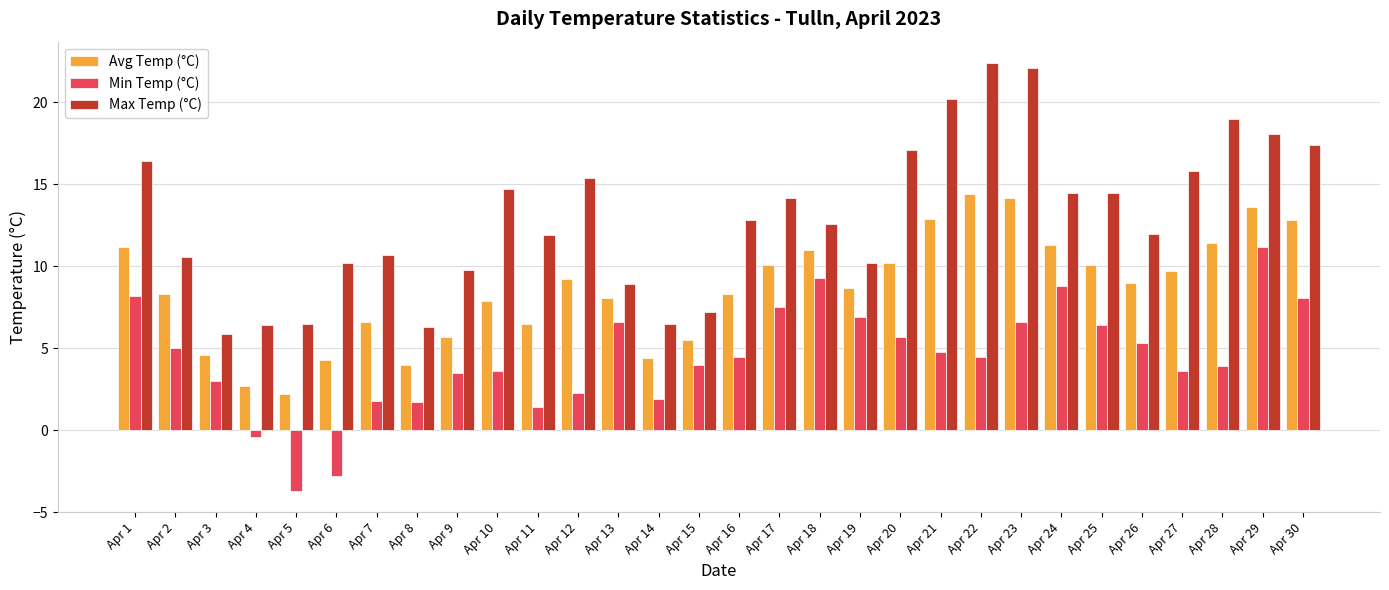

Rank the series at Apr 14 from highest to lowest value.

Max Temp (°C), Avg Temp (°C), Min Temp (°C)